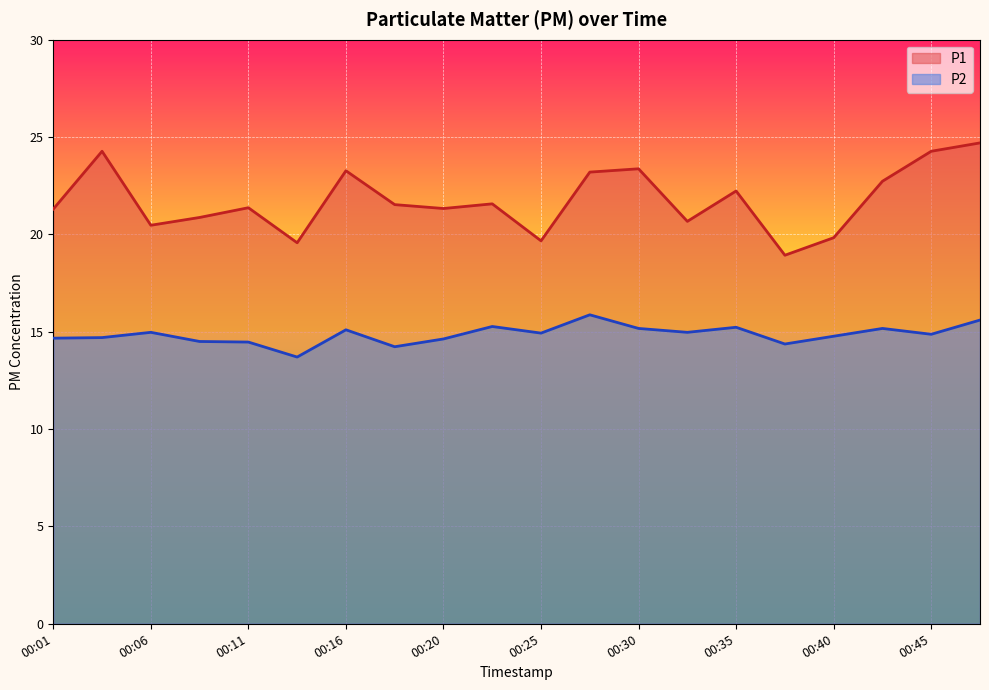

True or false: P2 and P1 intersect in this chart.

False